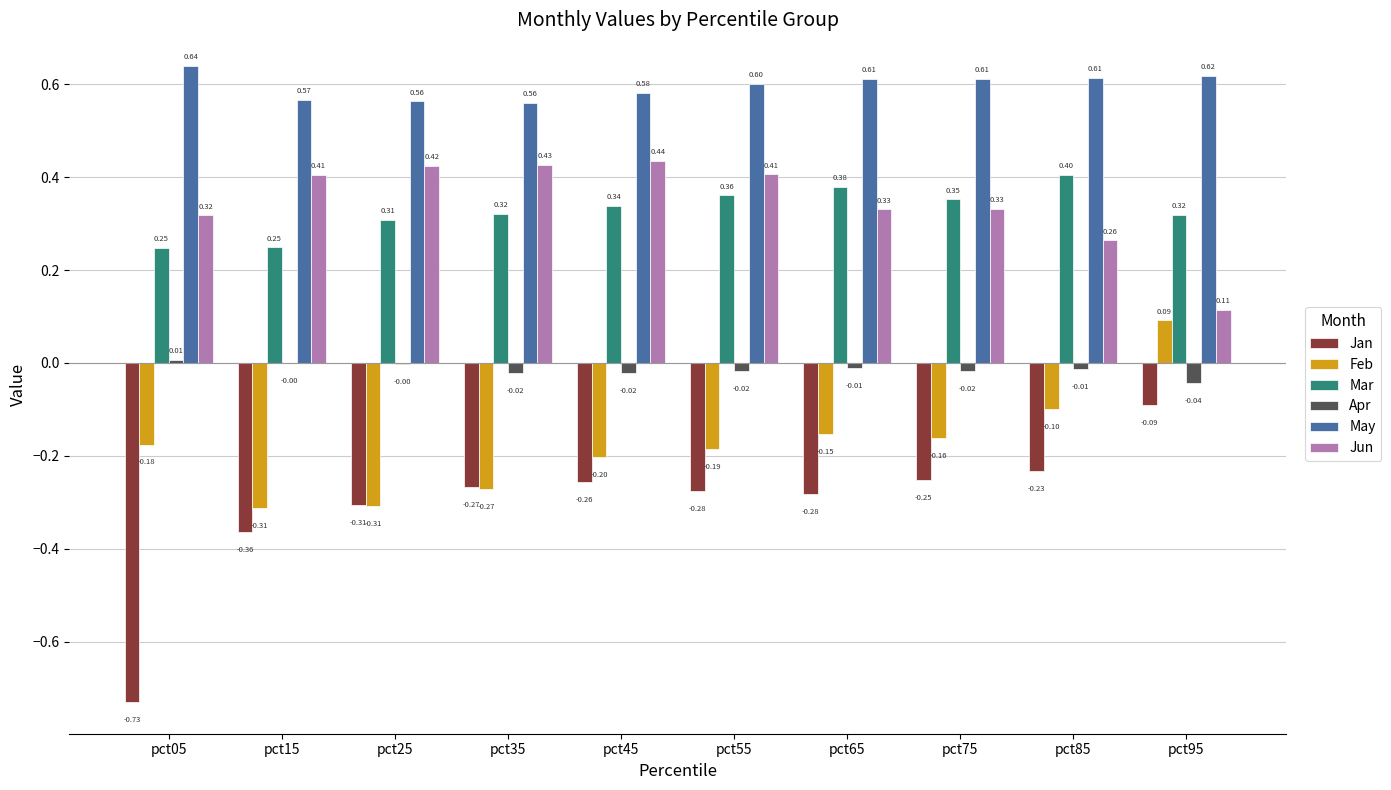

Is the value of Apr at pct35 greater than the value of Jun at pct05?

No